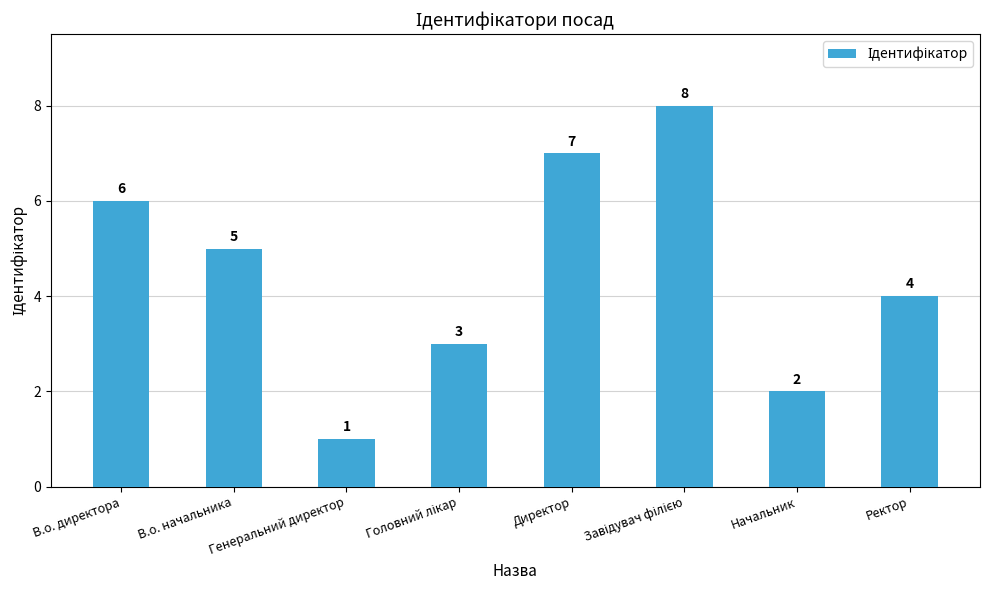

How many bars are there in total?

8